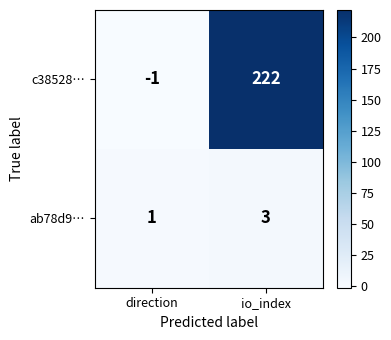

Rank the series by their maximum value, from lowest to highest.

ab78d9…, c38528…